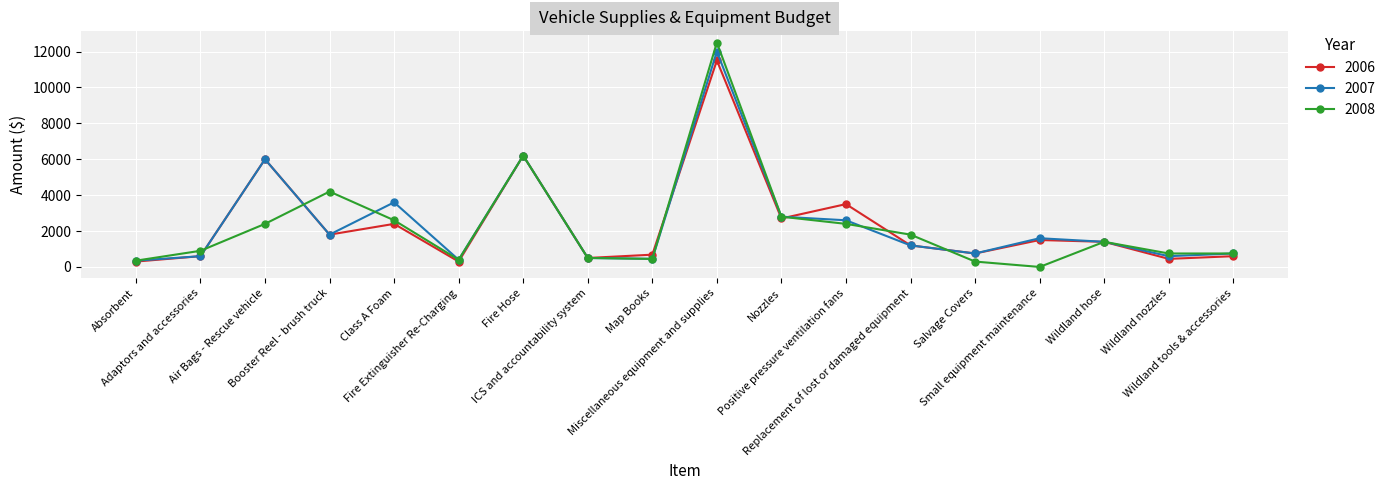

Which series has the widest spread of values?

2008